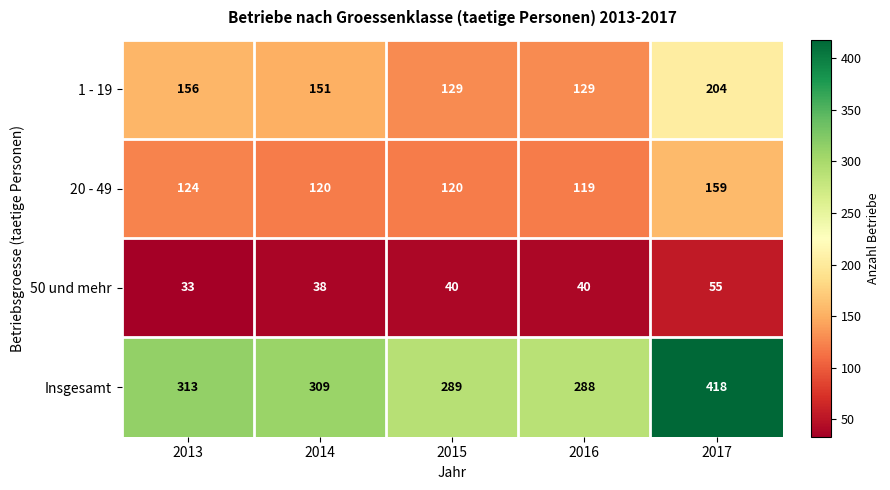

What is the minimum value shown in the chart?

33